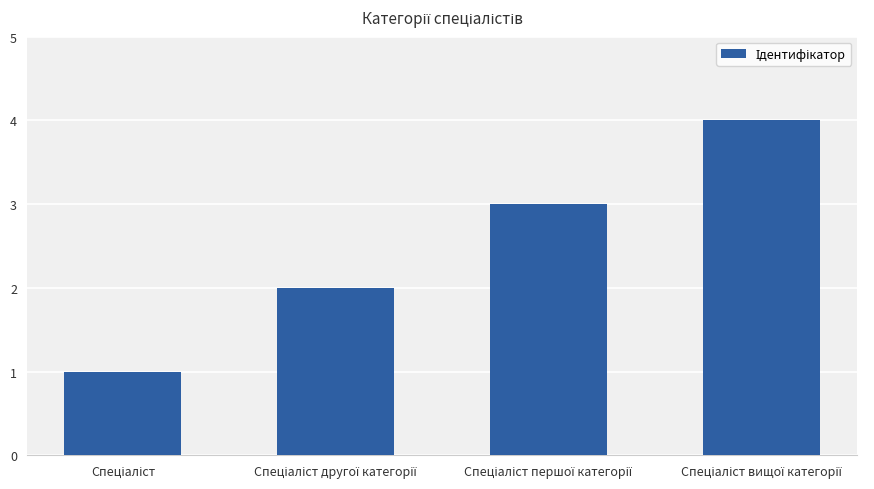

What is the sum of all values?

10